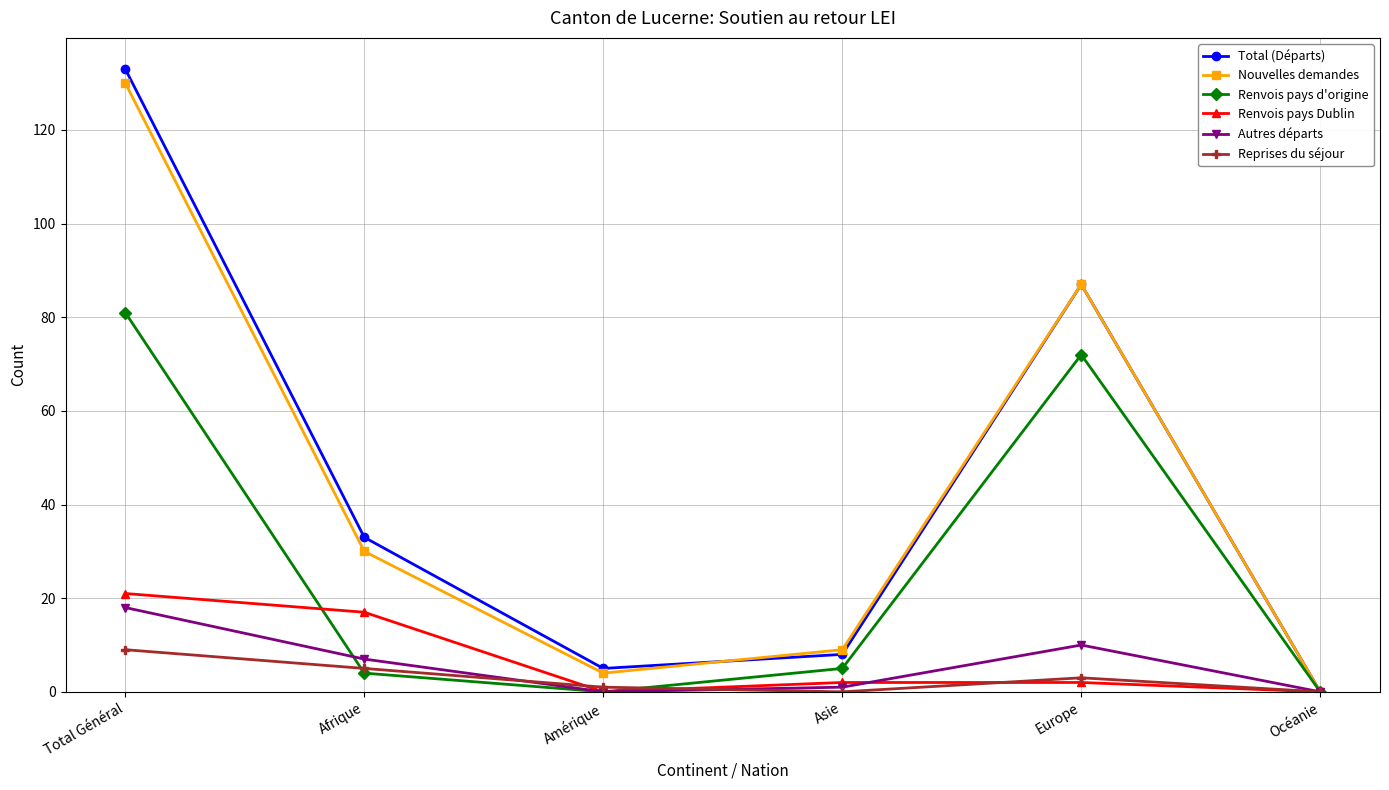

The Renvois pays Dublin series shows 2 at Asie. True or false?

True